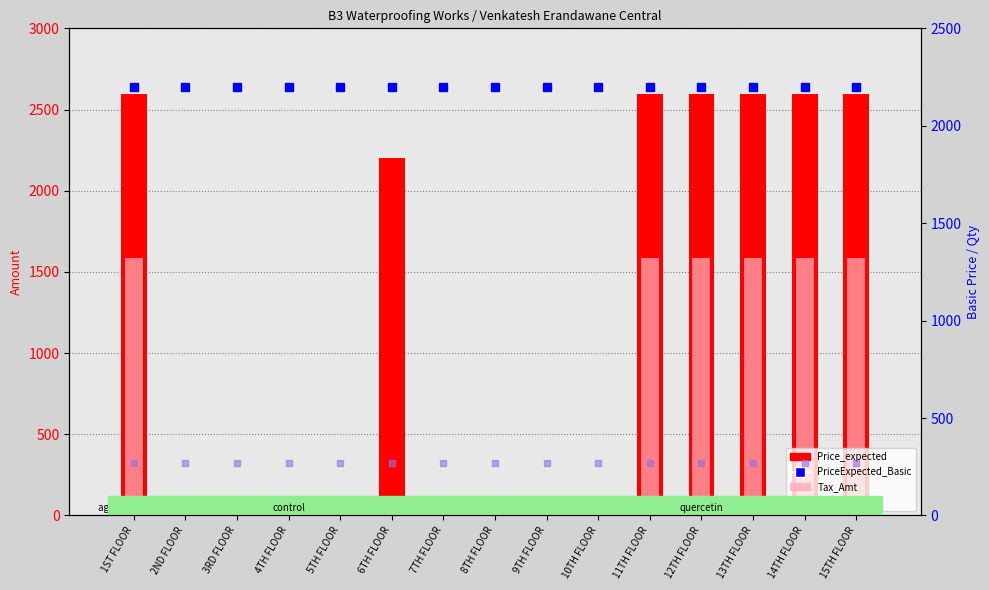

Which category has the lowest value across all series?

2ND FLOOR